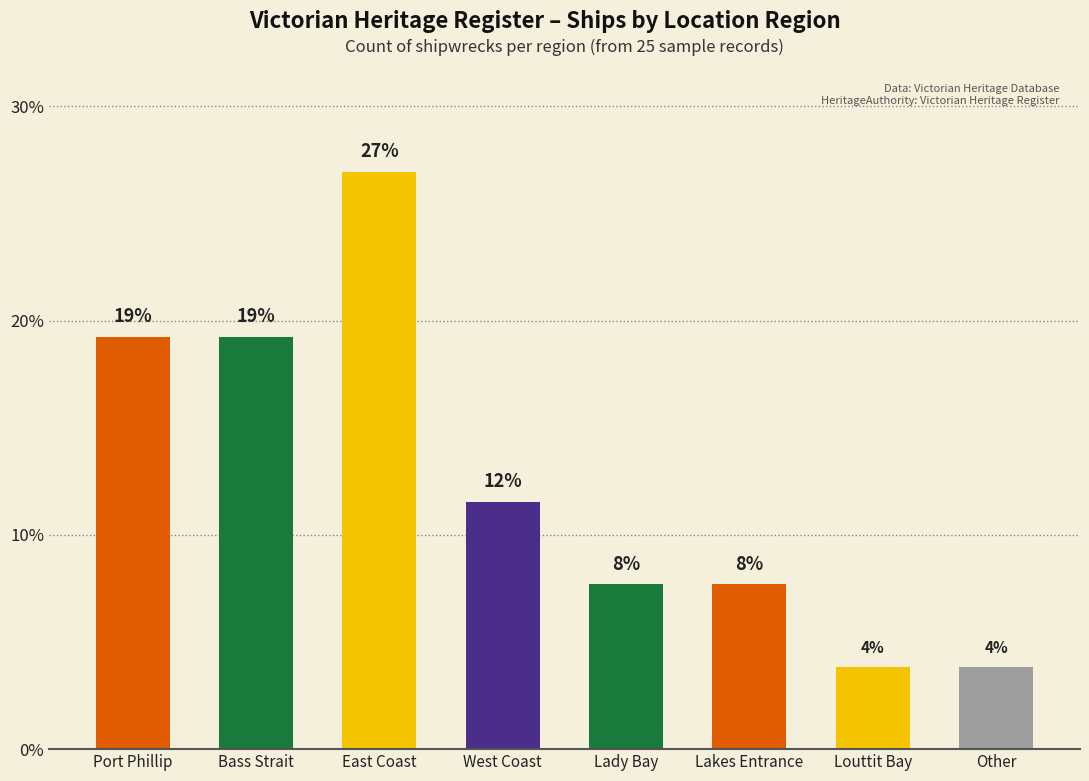

The chart shows a value of 29.5 at Bass Strait. True or false?

False